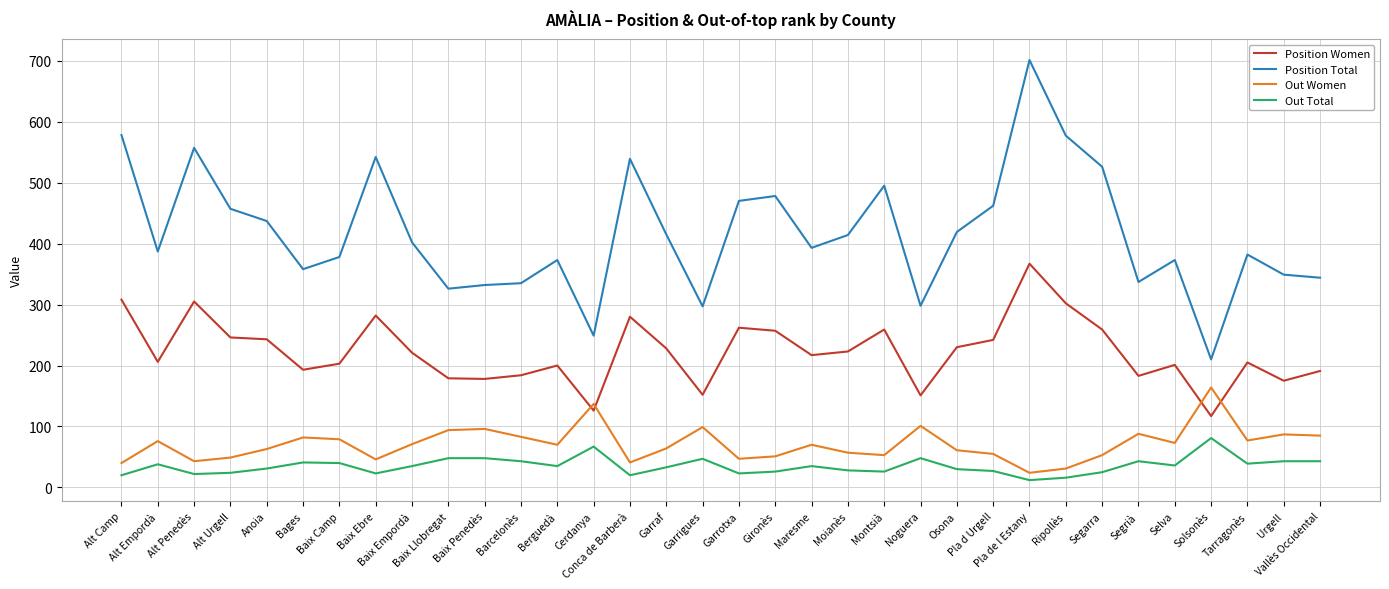

The Position Total series shows 562 at Osona. True or false?

False